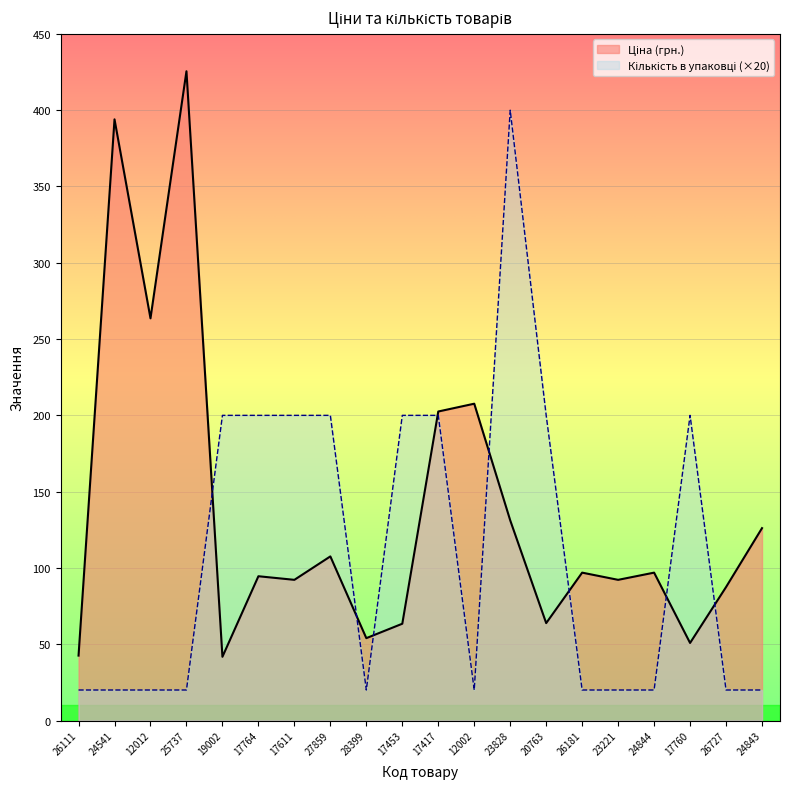

What is the spread (max minus min) of values at 12012?

243.6